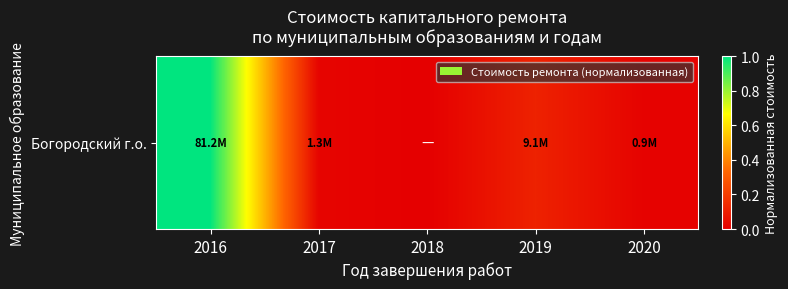

At which label is the value closest to 0?

2018